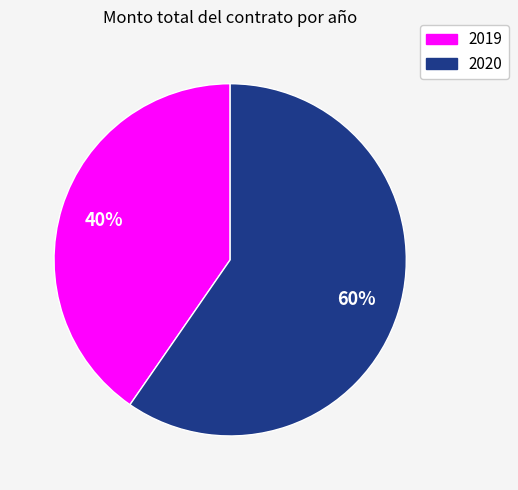

How many slices are in this pie chart?

2